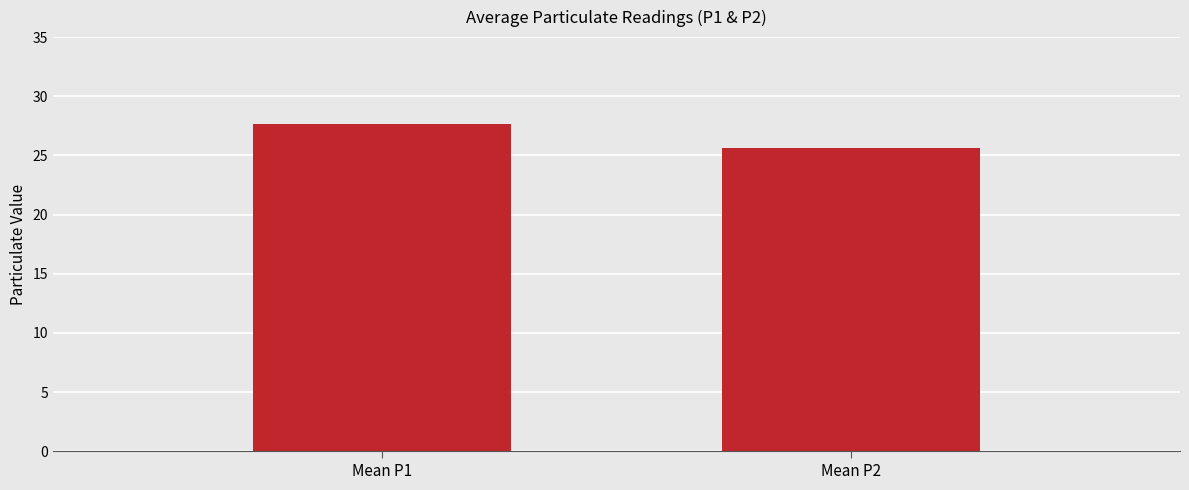

How many bars are there in total?

2